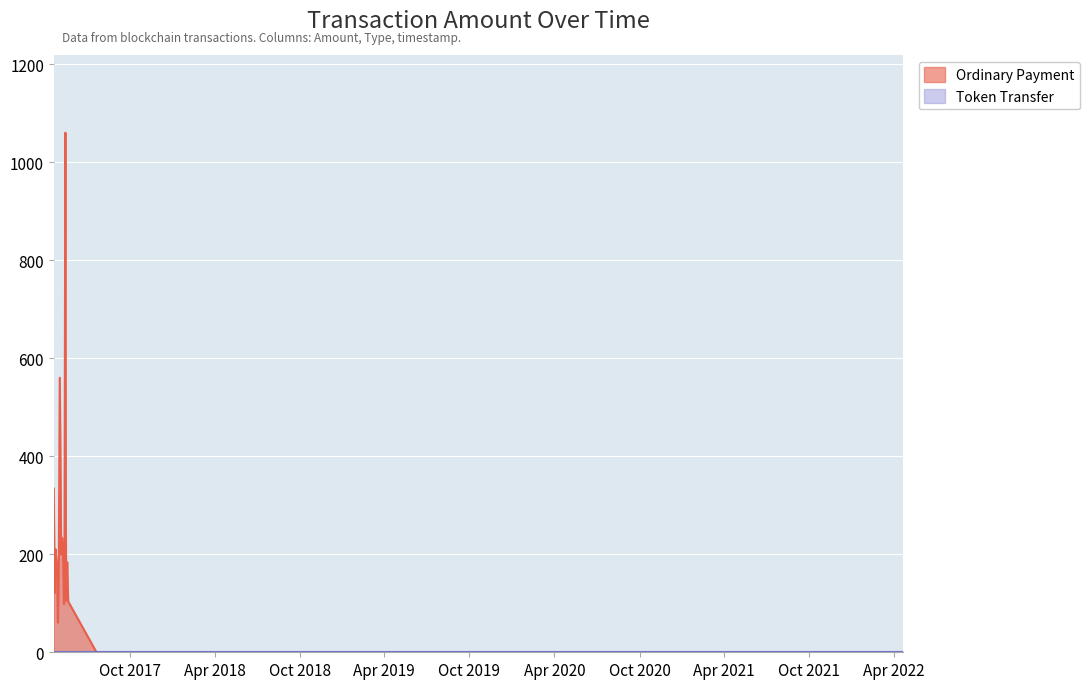

What is the greatest value displayed?

1060.5